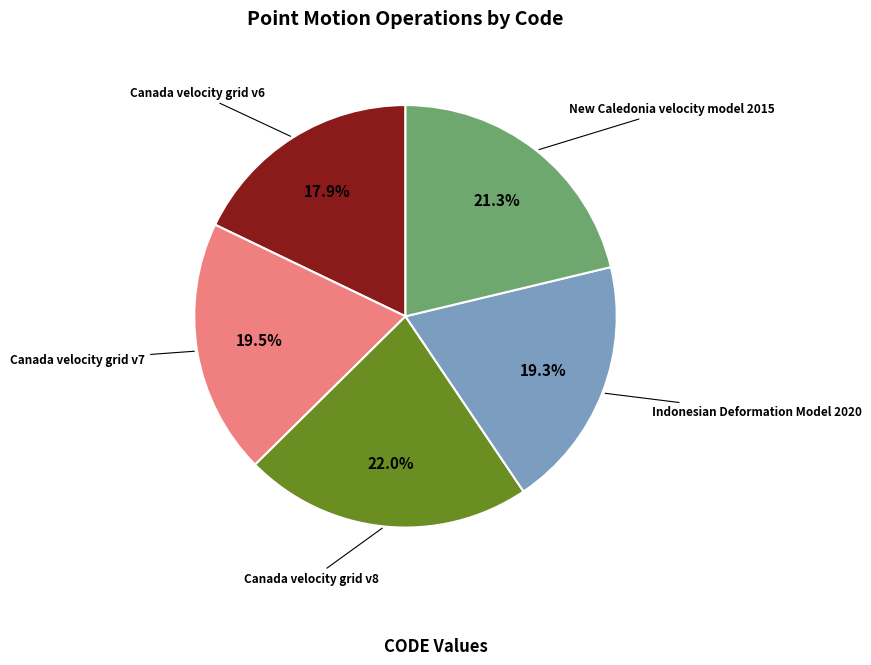

Is there a majority slice in this chart?

No